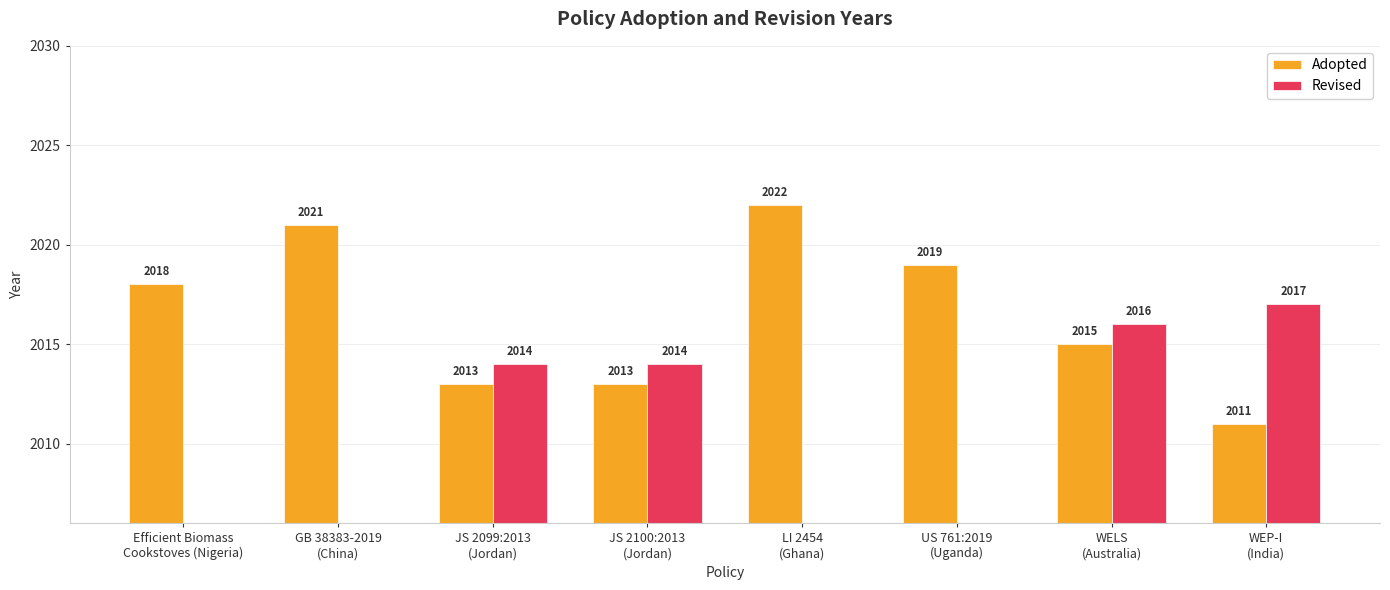

Which has a higher value, GB 38383-2019
(China) or LI 2454
(Ghana)?

LI 2454
(Ghana)